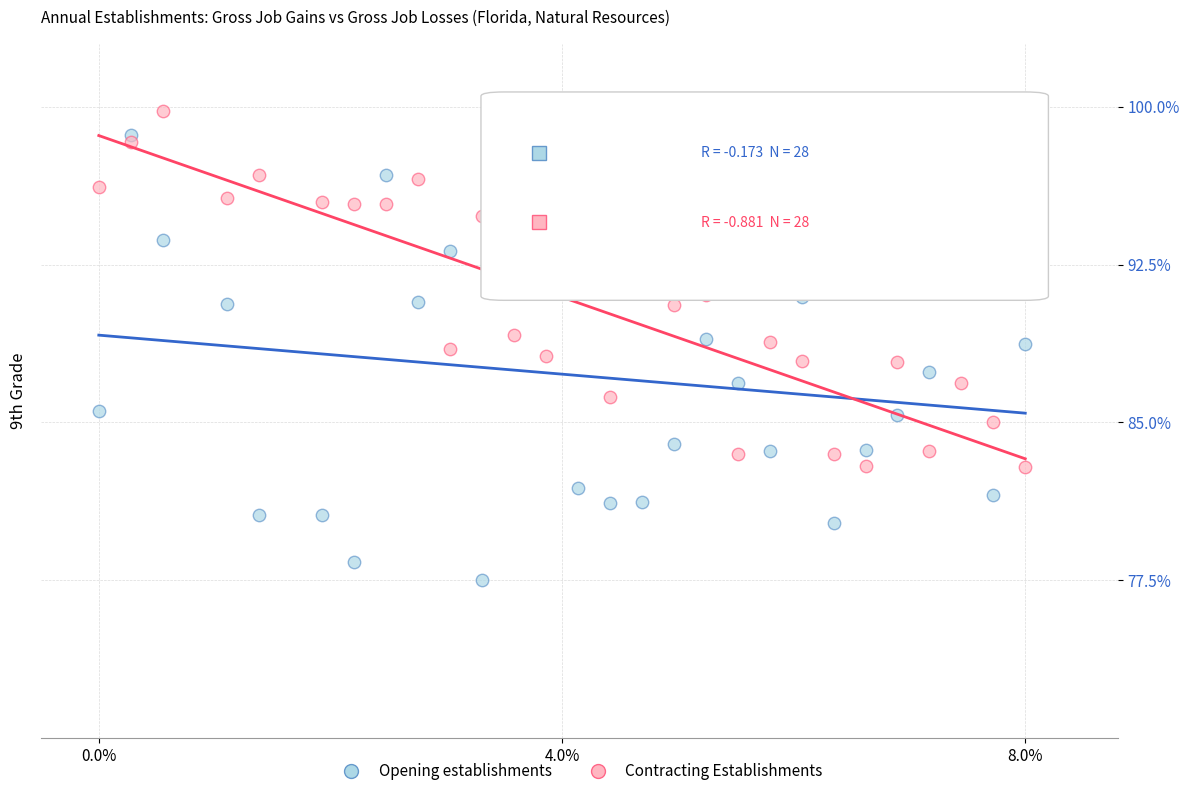

What are all the series names shown in the legend?

Opening establishments, Contracting Establishments